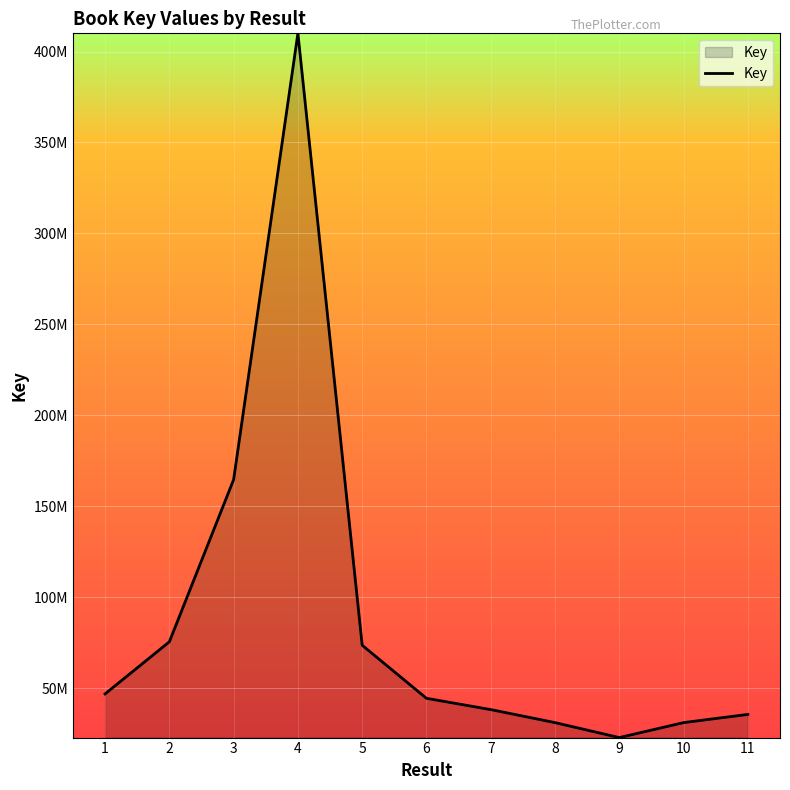

Does the chart display data point markers on the line(s)?

No